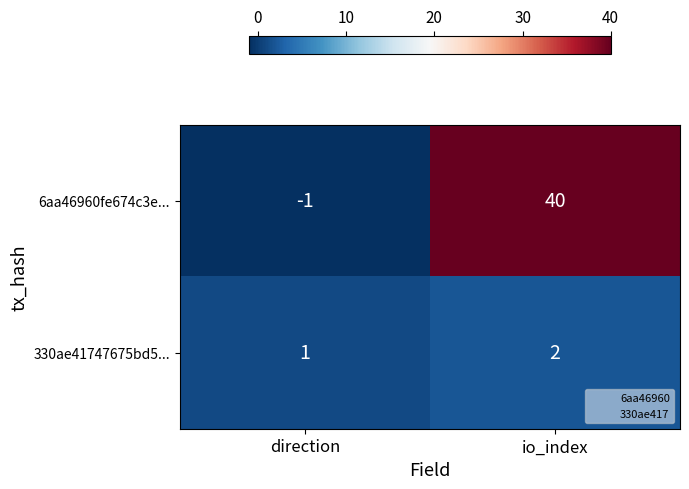

The 6aa46960fe674c3e... series shows 21 at io_index. True or false?

False